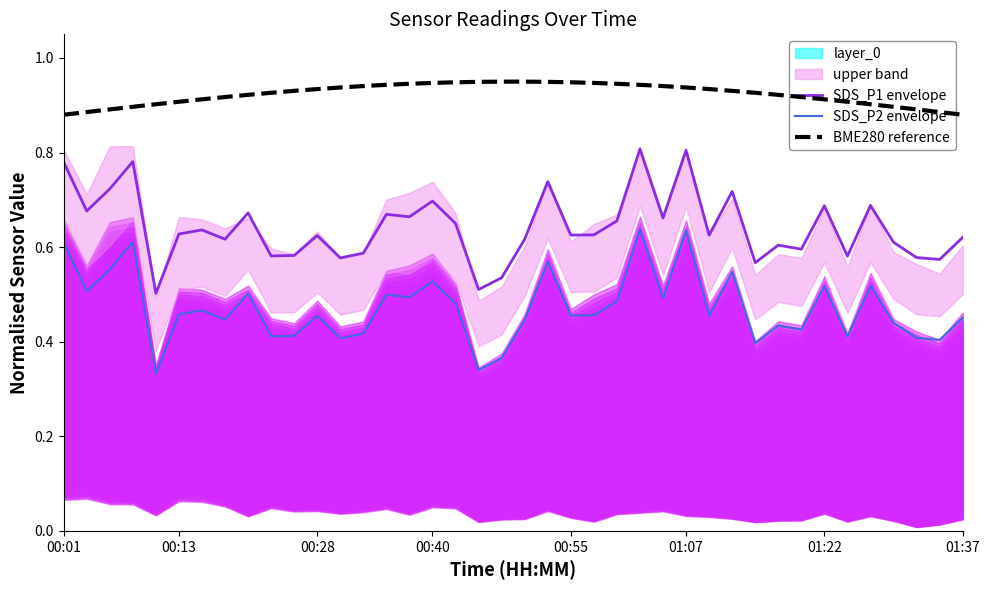

List the series in order of their overall mean, lowest first.

SDS_P2 envelope, SDS_P1 envelope, BME280 reference